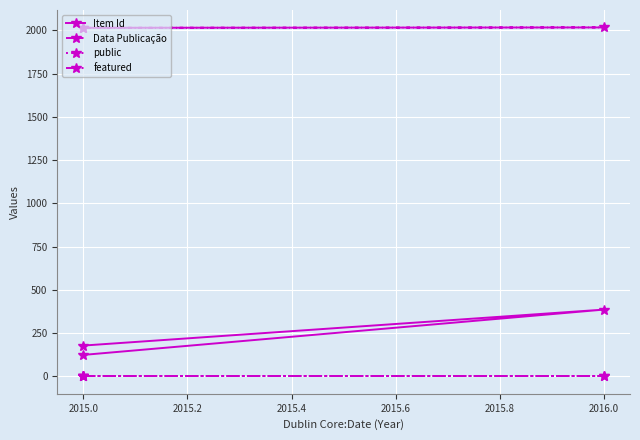

Is the value of featured at 2015.0 greater than the value of Data Publicação at 2015.0?

No